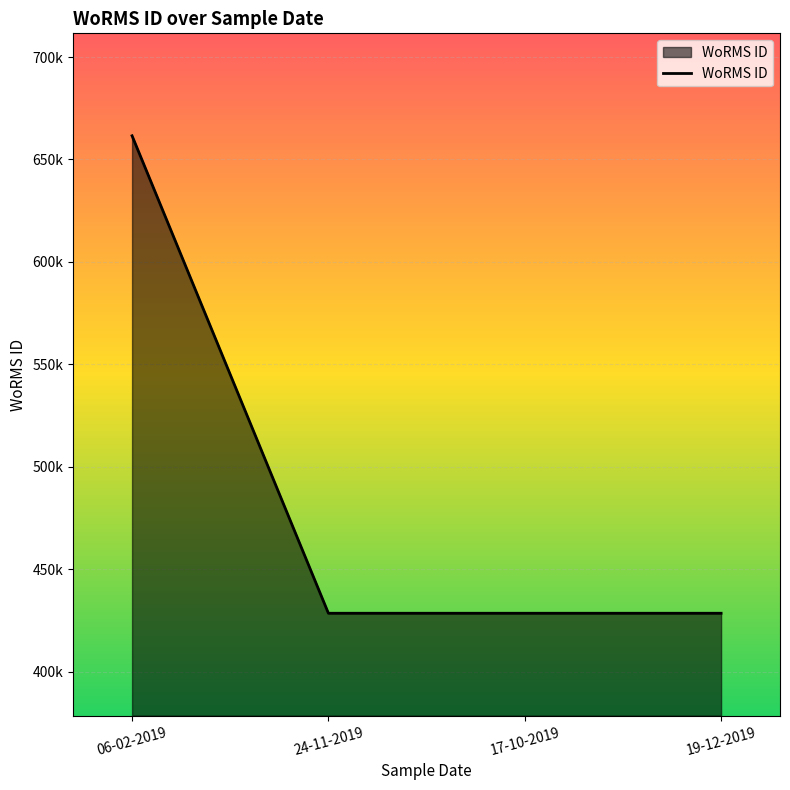

Which has a higher value, 24-11-2019 or 17-10-2019?

24-11-2019